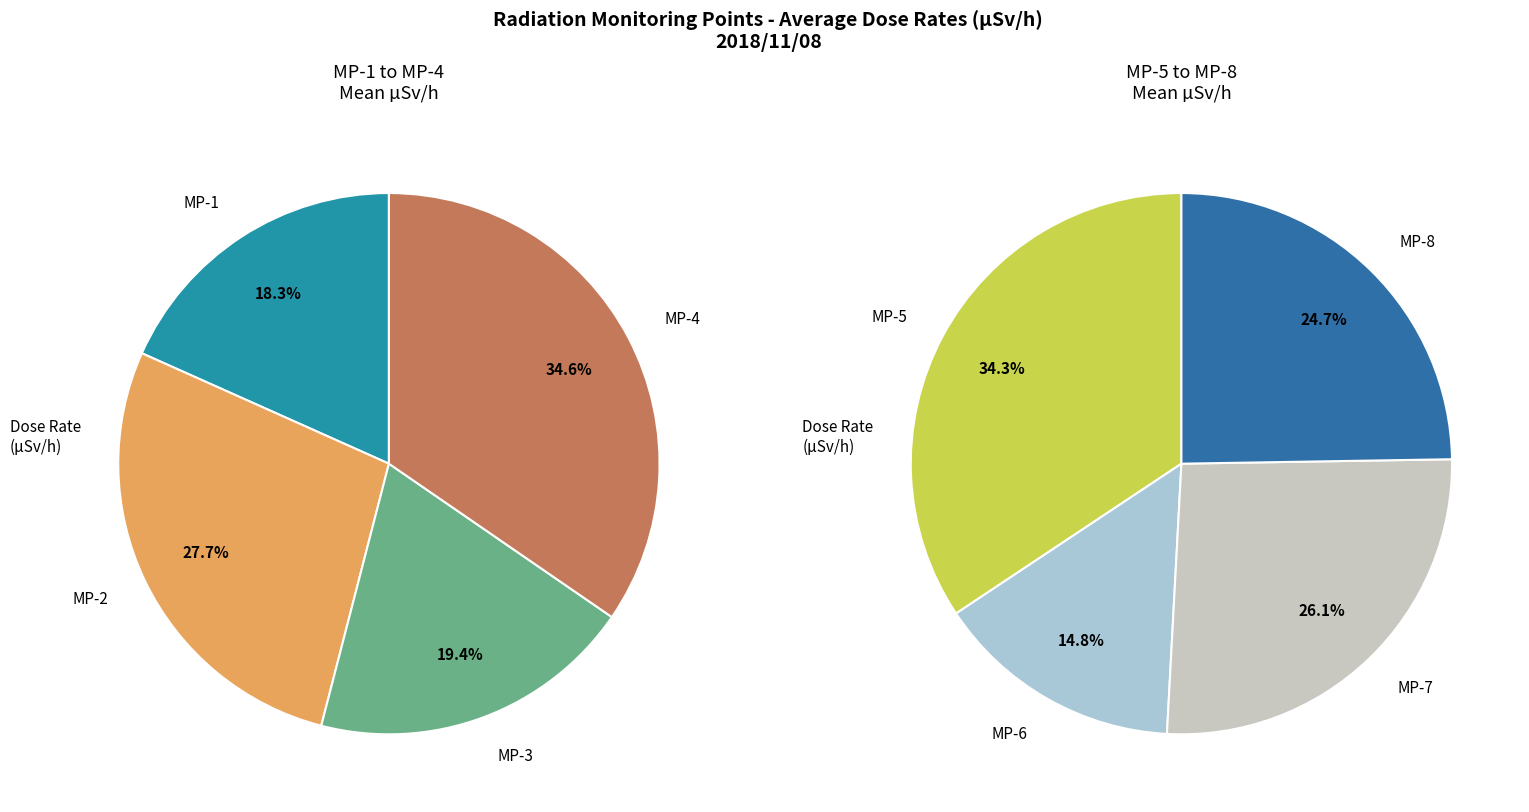

How many slices are in this pie chart?

8